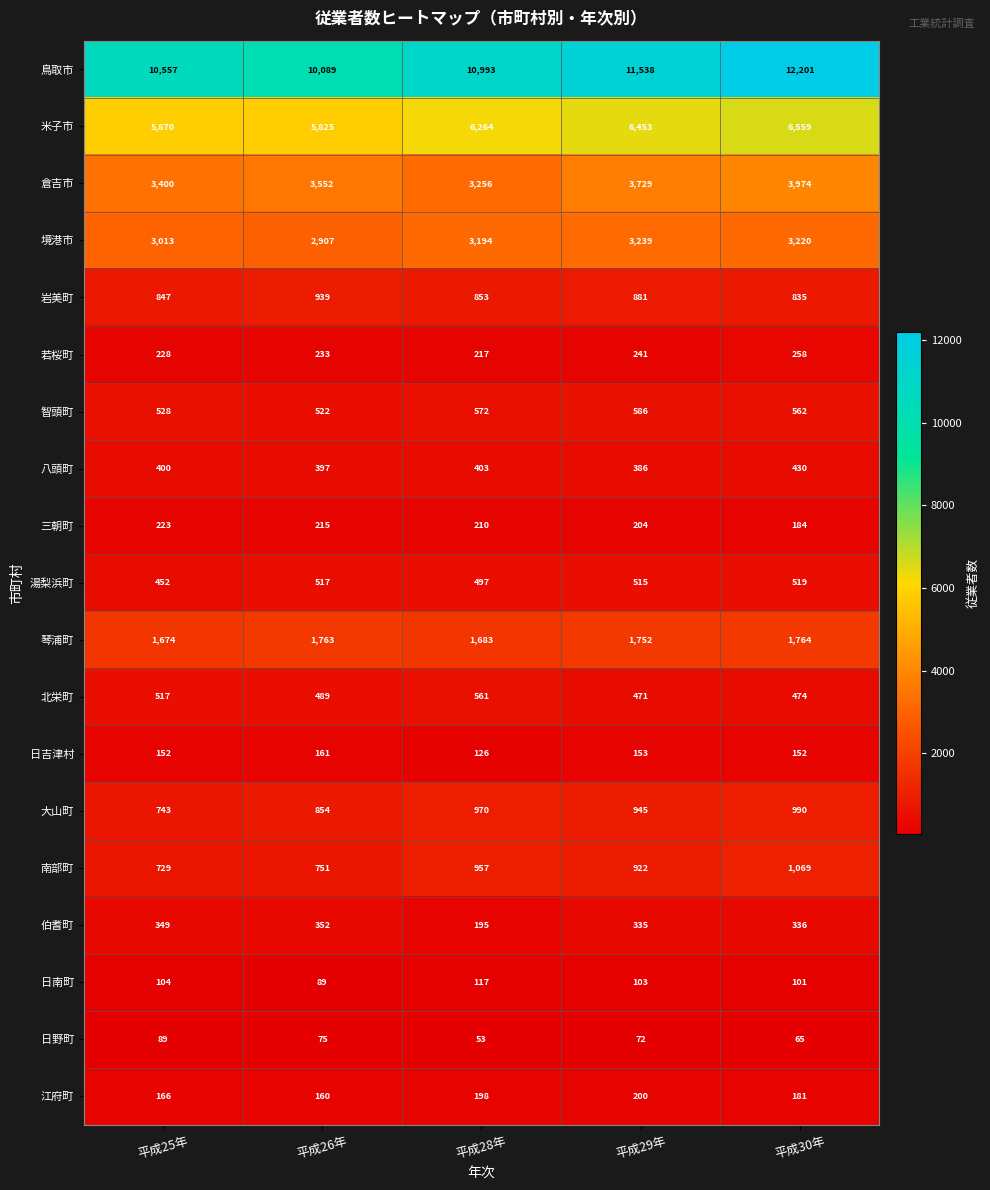

Rank the categories by 日南町 value from lowest to highest.

平成26年, 平成30年, 平成29年, 平成25年, 平成28年